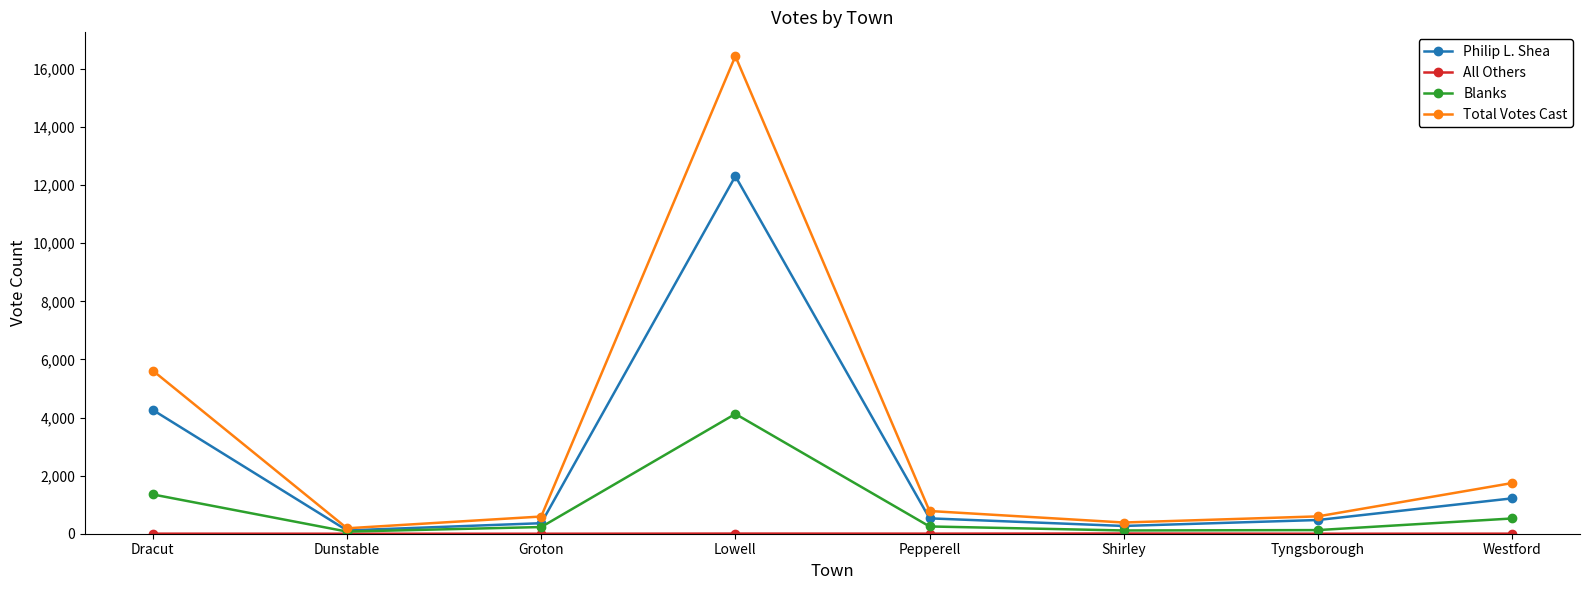

Where does the Blanks series first go above 250?

Dracut